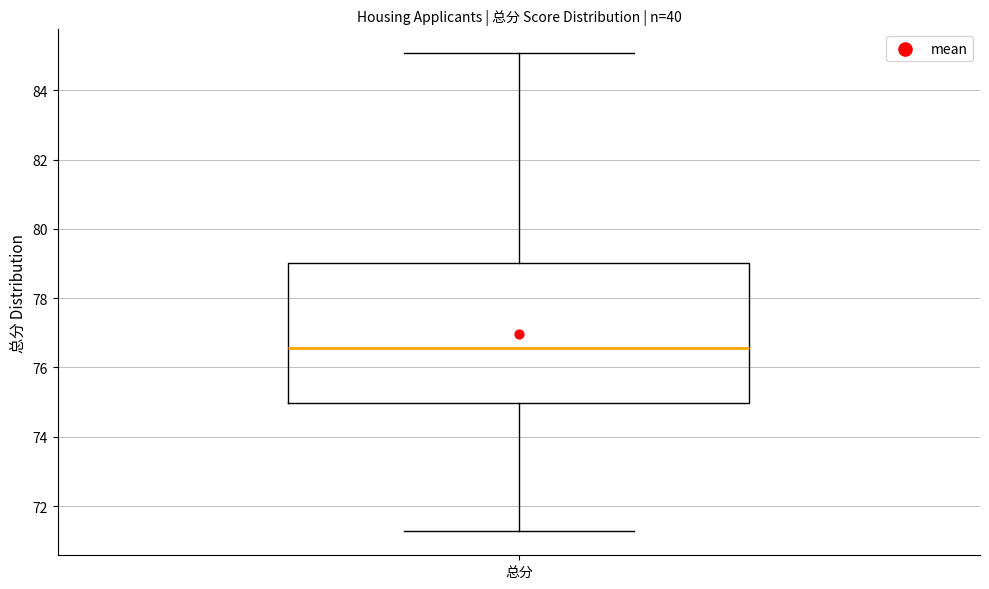

Where does the lower whisker of the box for 总分 end on the y-axis? The values are not printed on the chart, so give them approximately, as read against the axis.

71.2